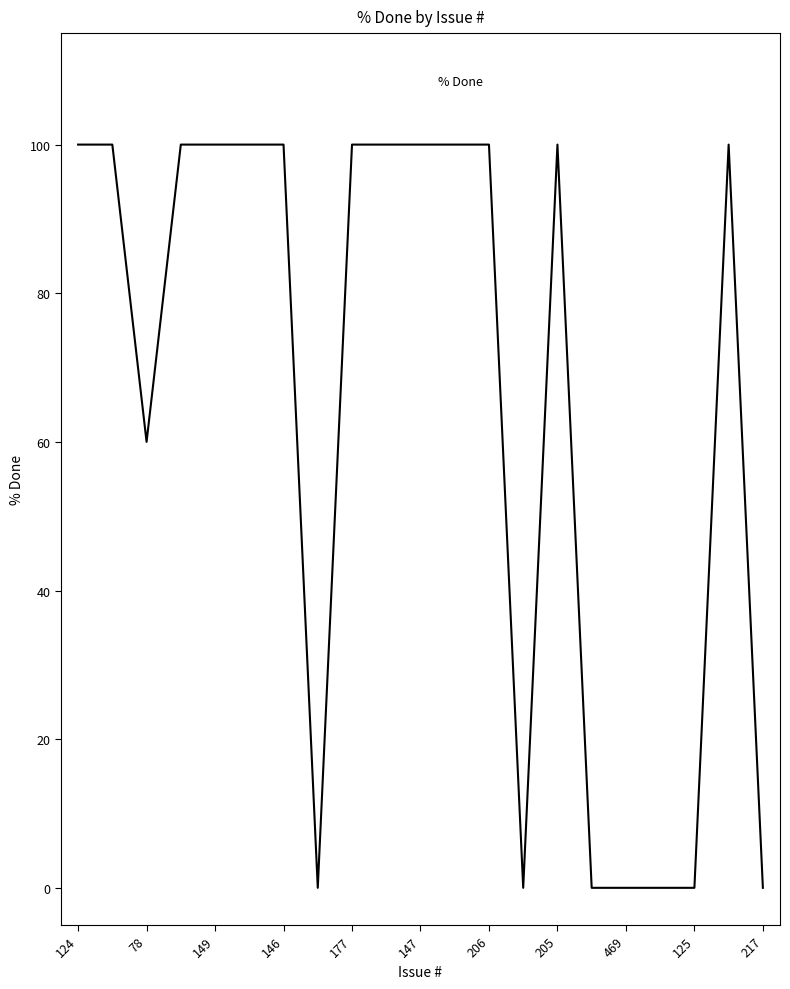

What is the greatest value displayed?

100